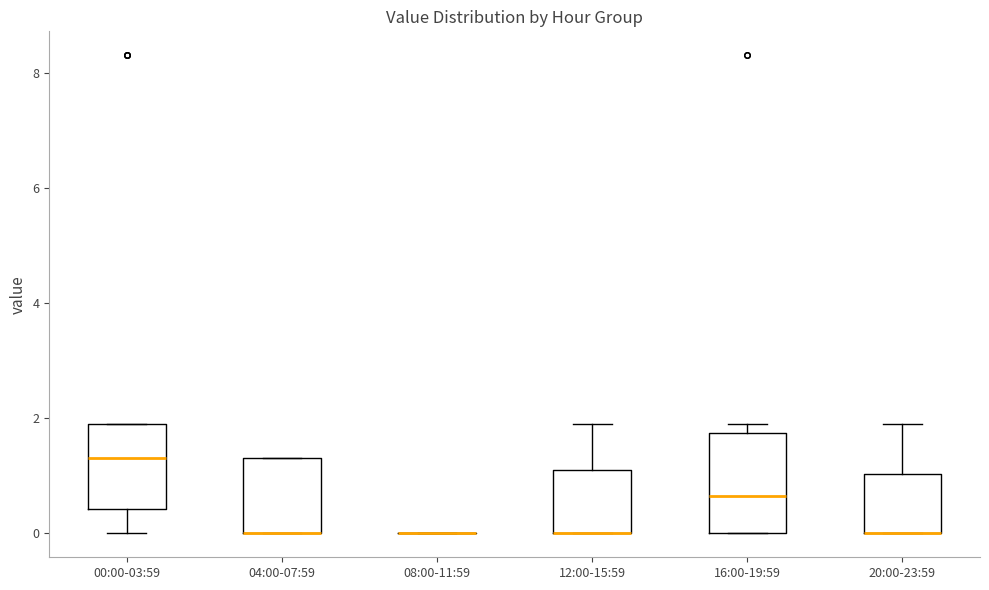

Comparing the boxes themselves (not the whiskers), which one is the tallest?

16:00-19:59